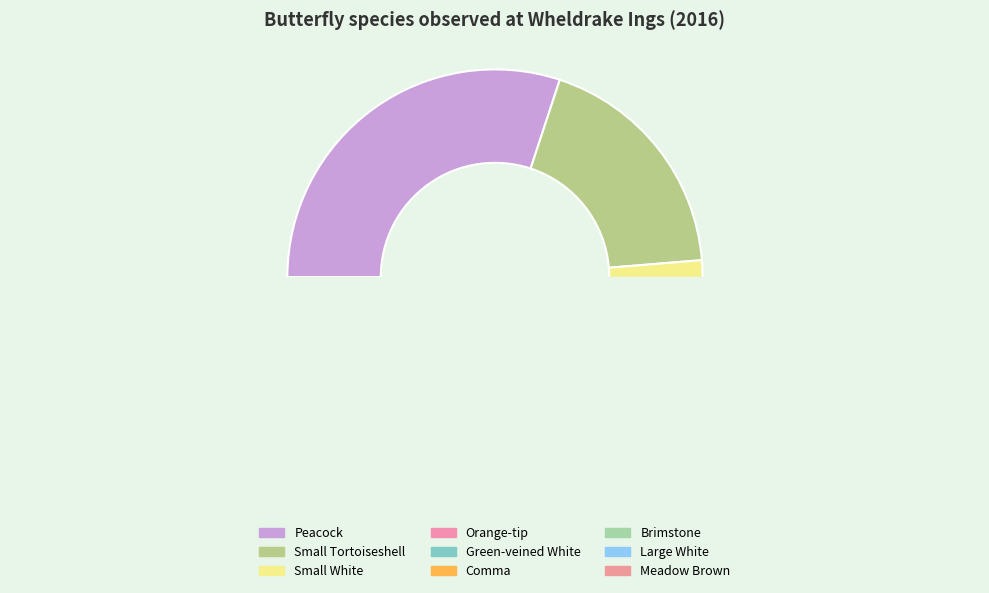

What is the smallest slice in the pie chart?

Comma